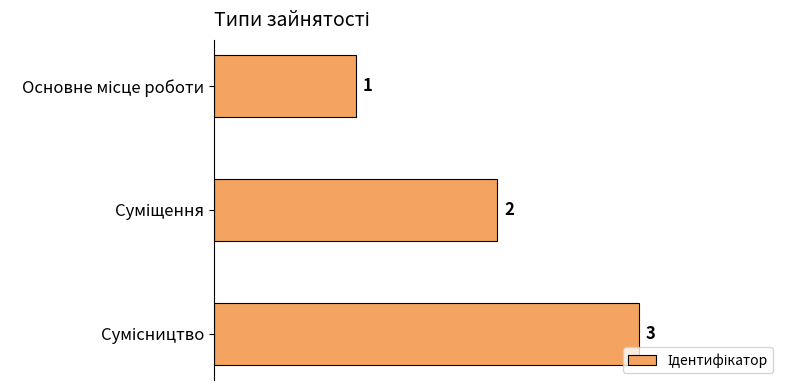

What is the maximum value shown in the chart?

3